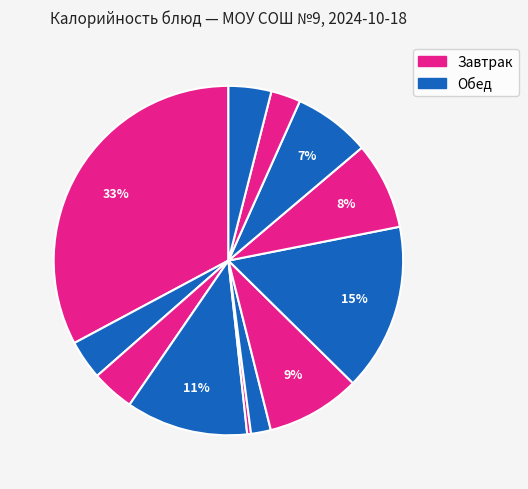

Count the number of slices in the pie.

12